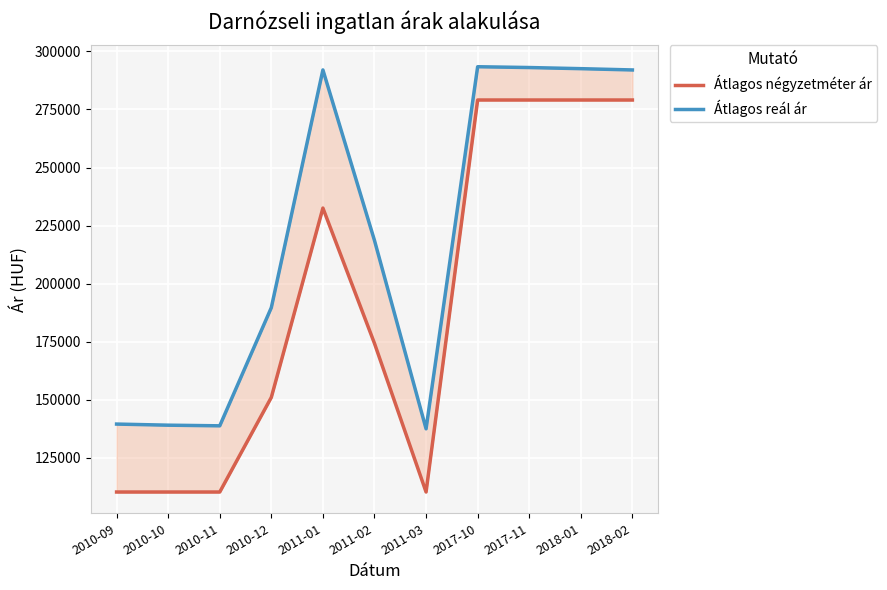

What is the label of the 10th point from the right?

2010-10